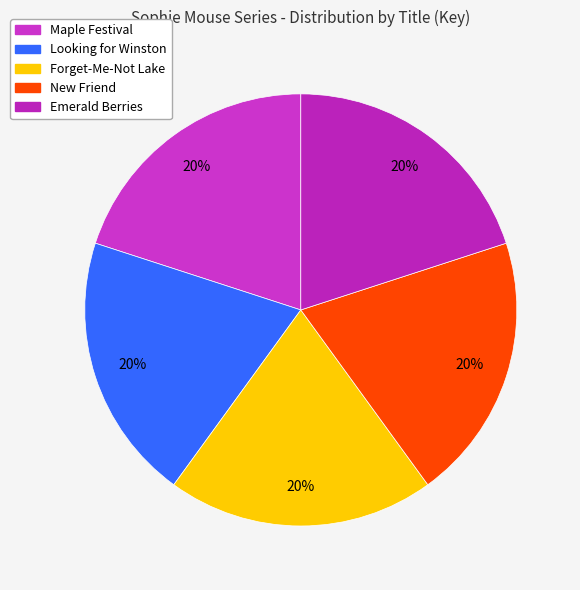

Which category has the biggest portion of the pie?

Maple Festival